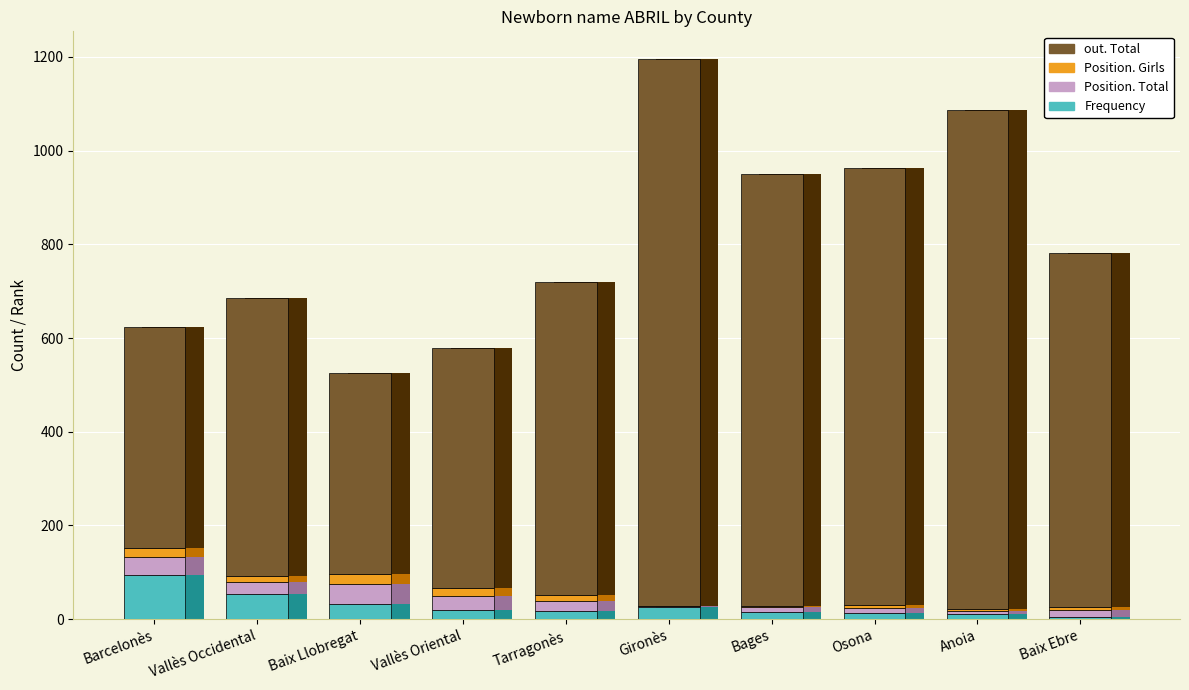

What value does the Position. Girls series have at Osona, to the nearest 10?

10